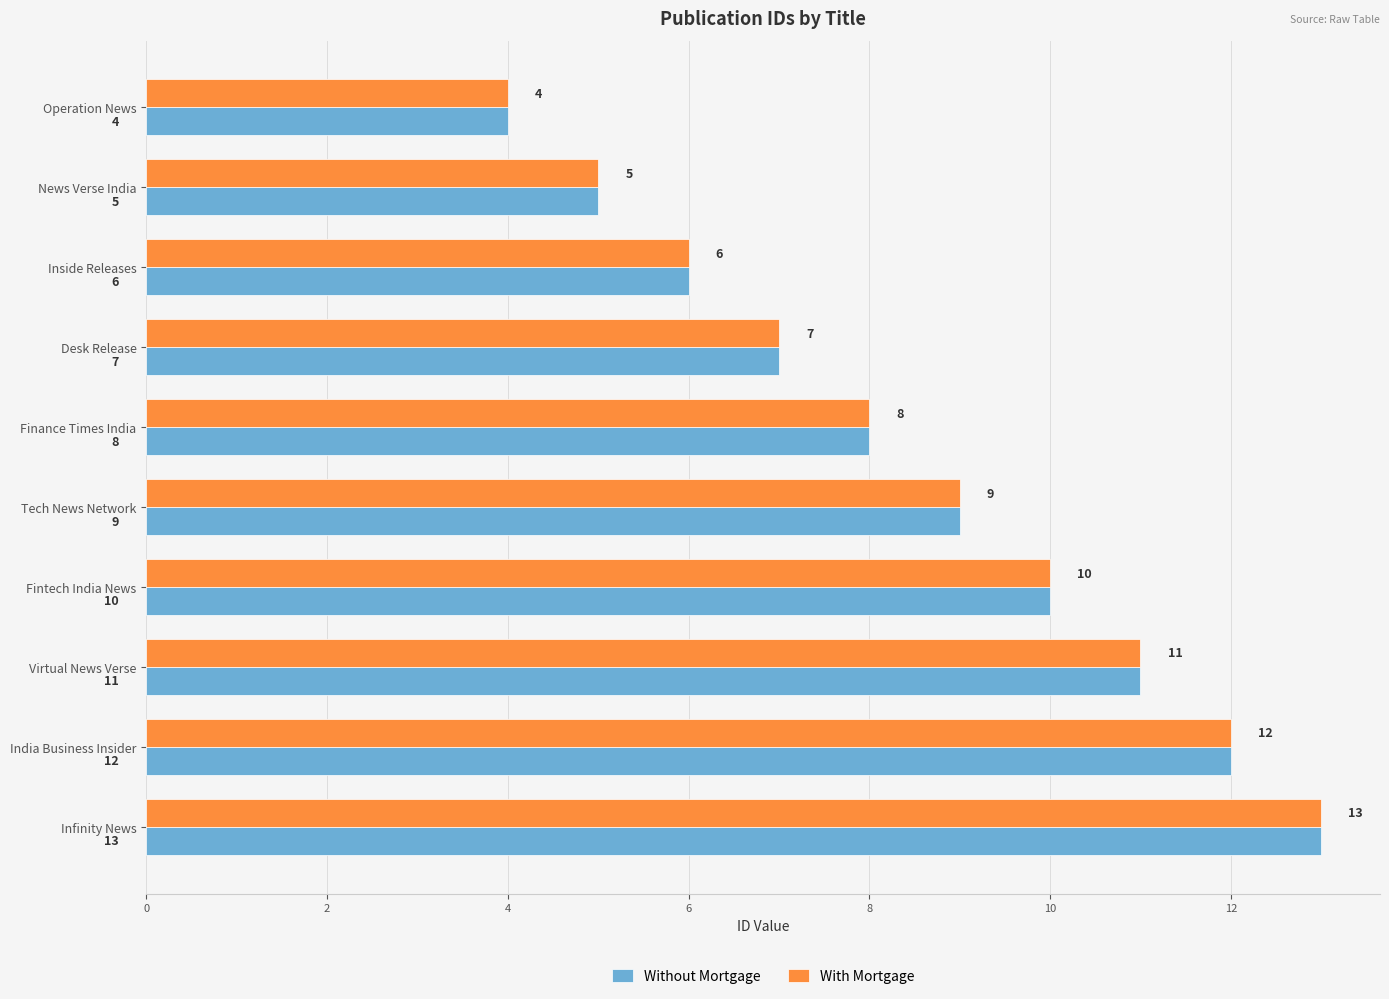

How many With Mortgage values are between 6 and 11?

6